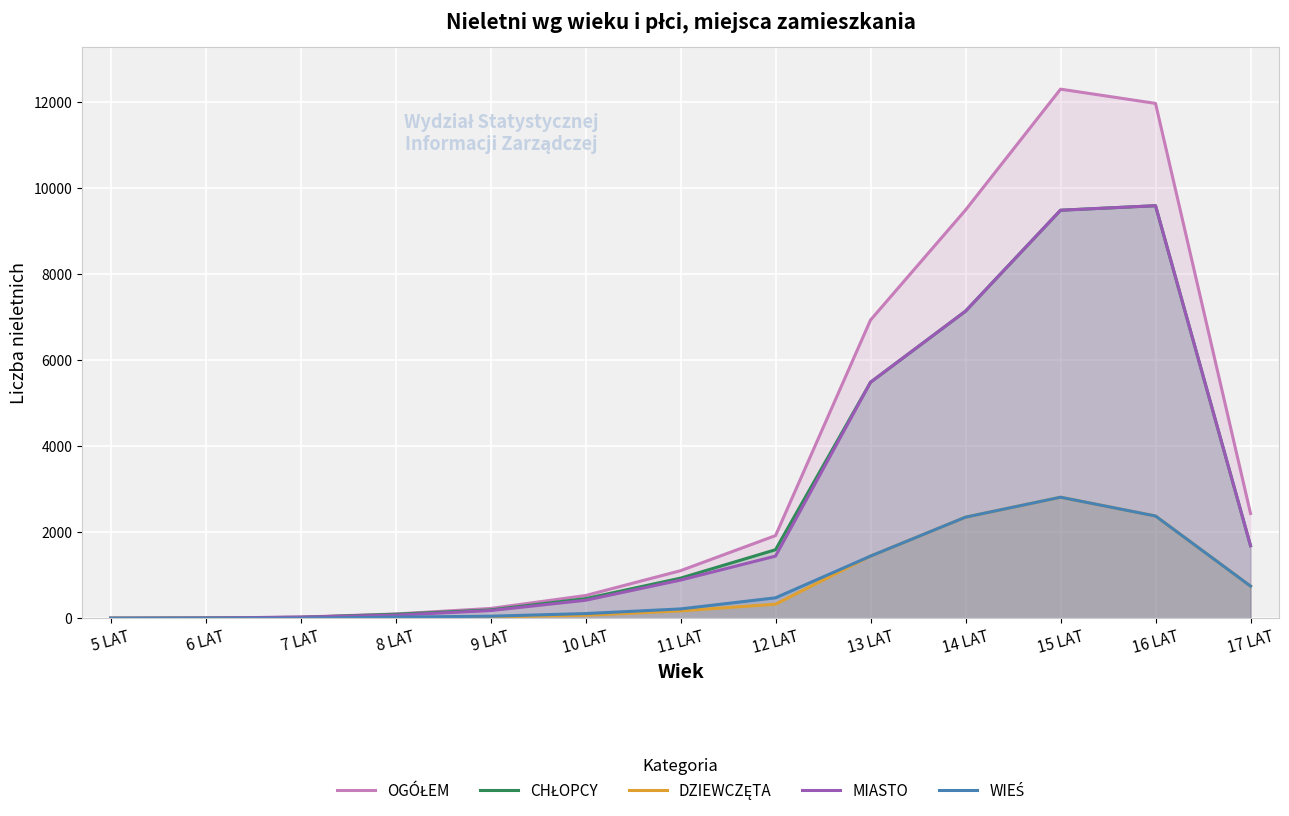

Rank the series by their maximum value, from lowest to highest.

DZIEWCZĘTA, WIEŚ, CHŁOPCY, MIASTO, OGÓŁEM